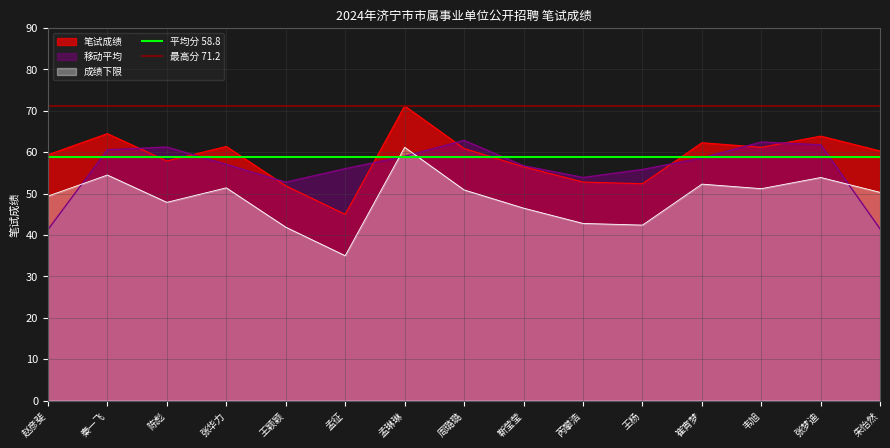

What is the average value of the 最高分 71.2 series?

71.2